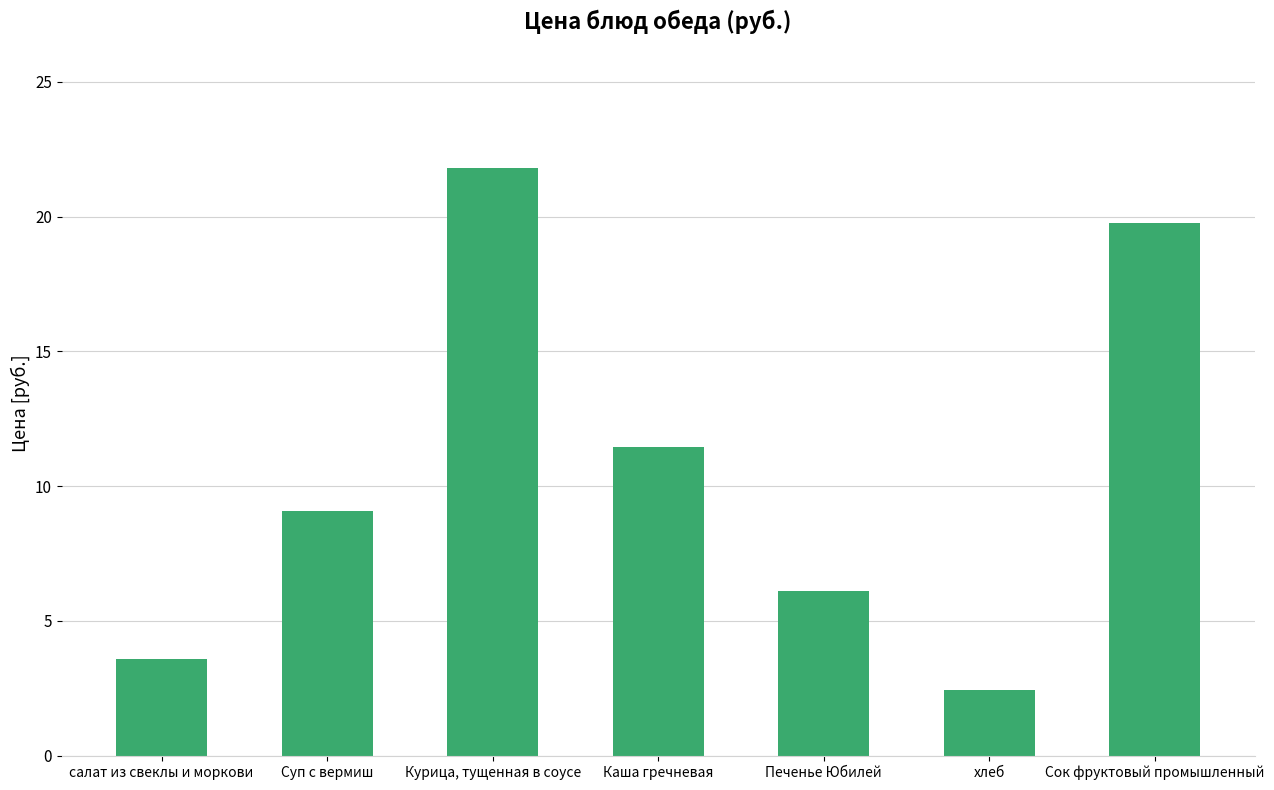

List the labels in order of value, smallest first.

хлеб, салат из свеклы и моркови, Печенье Юбилей, Суп с вермиш, Каша гречневая, Сок фруктовый промышленный, Курица, тущенная в соусе